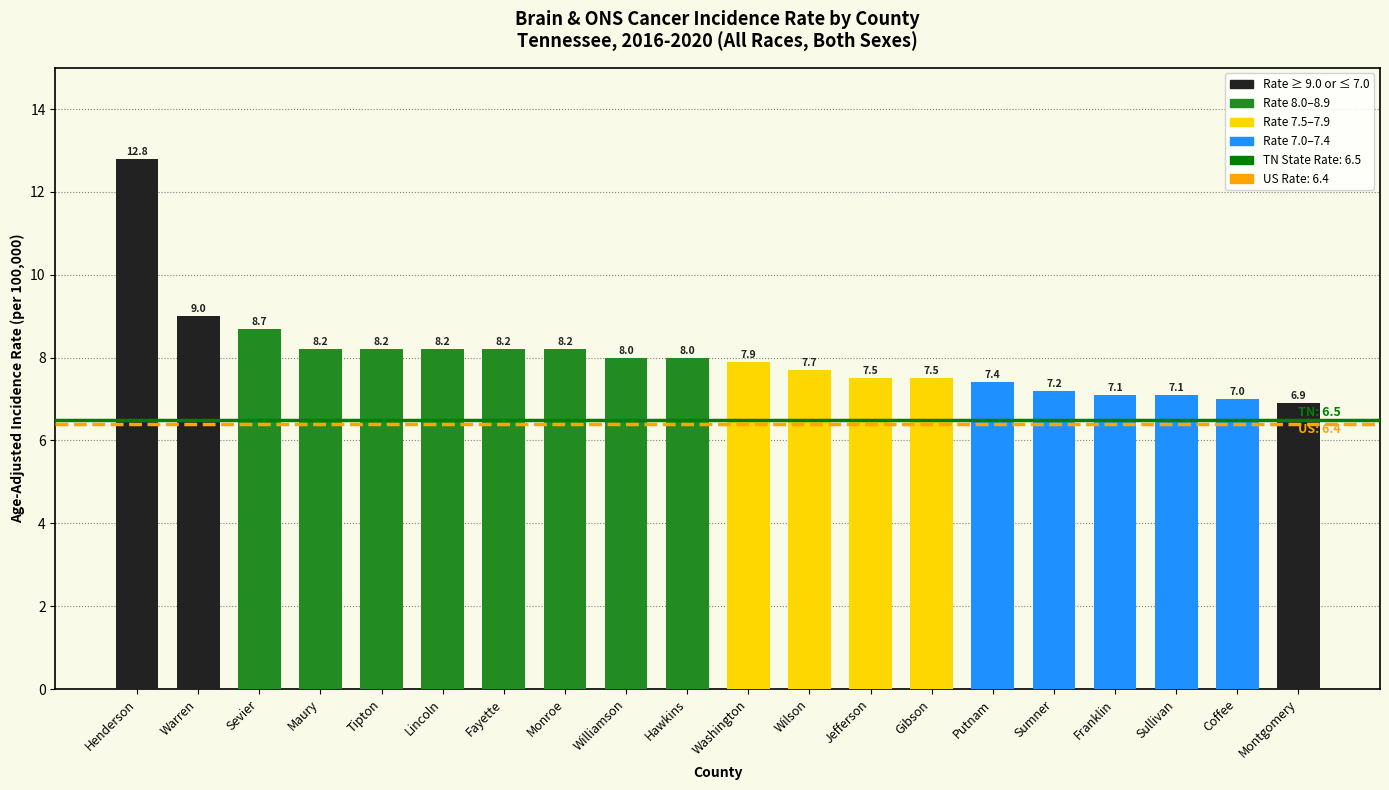

What value does the data have at Washington?

7.9